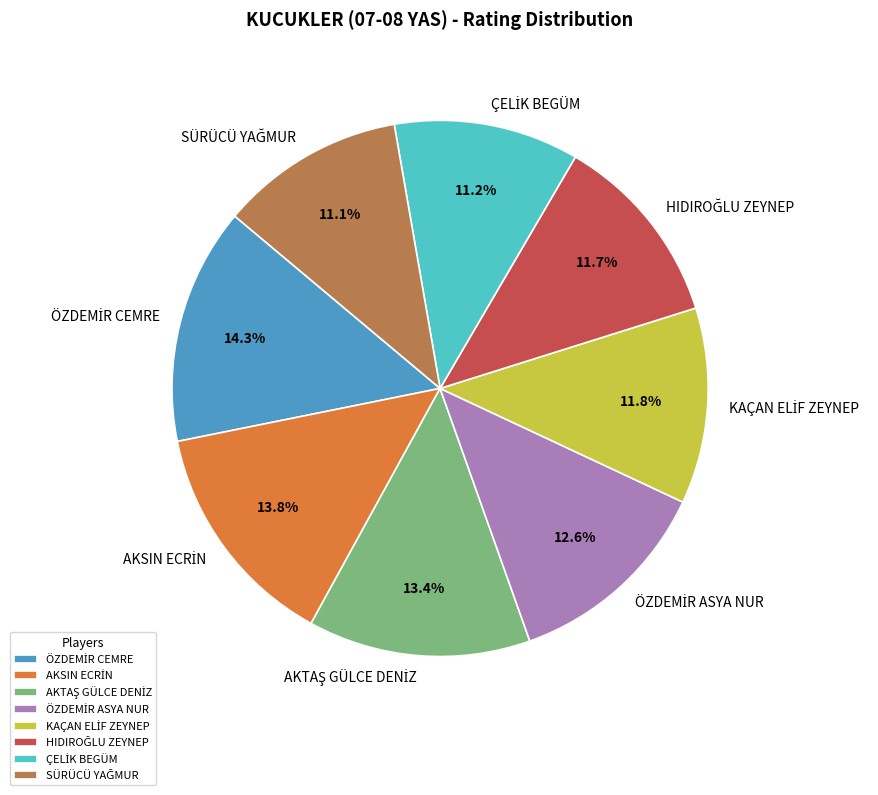

Does any single category account for the majority?

No